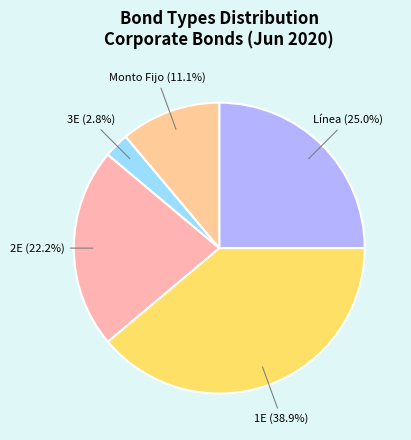

Does 2E account for over 50% of the chart?

No